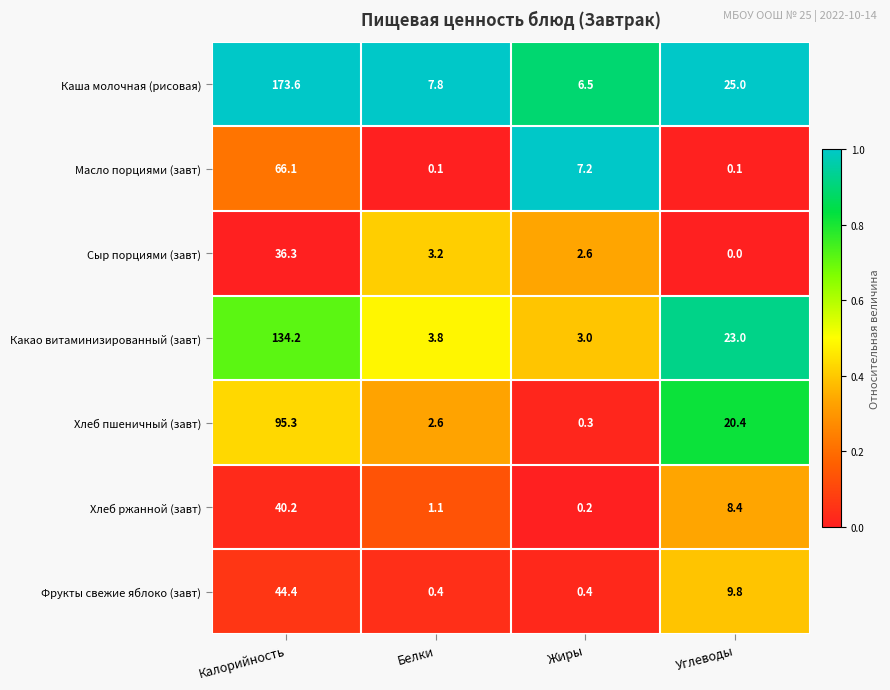

At which label is Сыр порциями (завт) closest to 18?

Белки